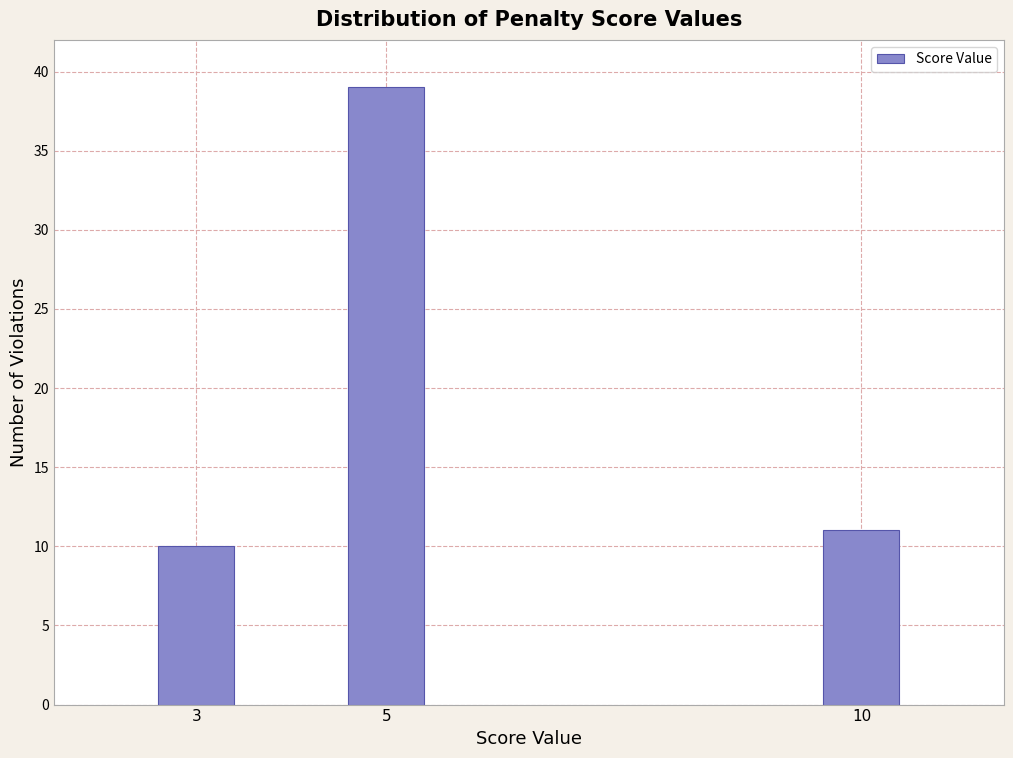

Reading left to right, what are all the values shown in this chart?

10	39	11